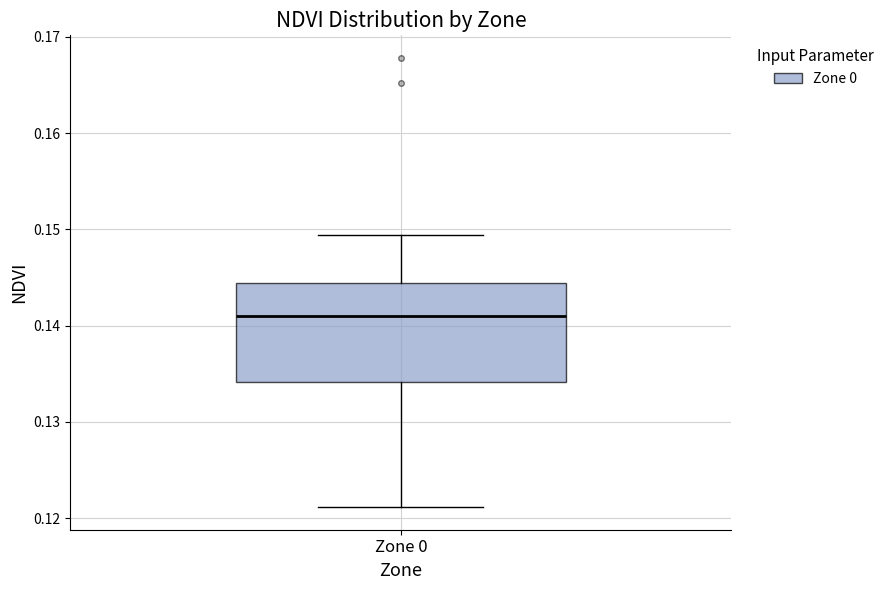

Where is the upper edge of the box for Zone 0 on the y-axis? The values are not printed on the chart, so give them approximately, as read against the axis.

0.144